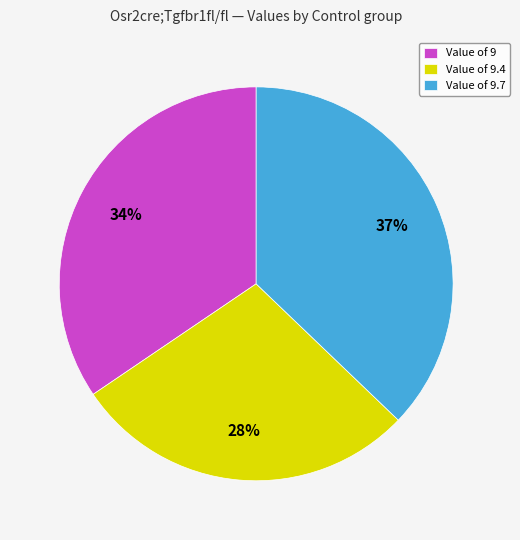

To the nearest percent, what percentage of the pie is Value of 9.7?

37%